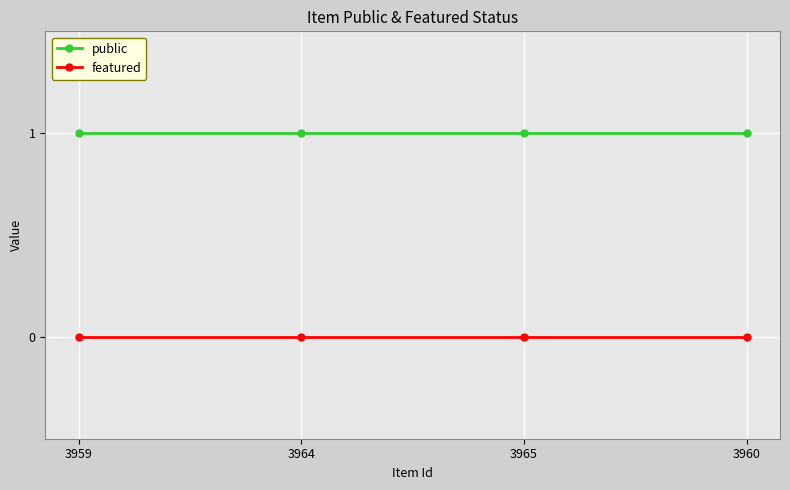

True or false: featured has more than 1 interior local peaks.

False